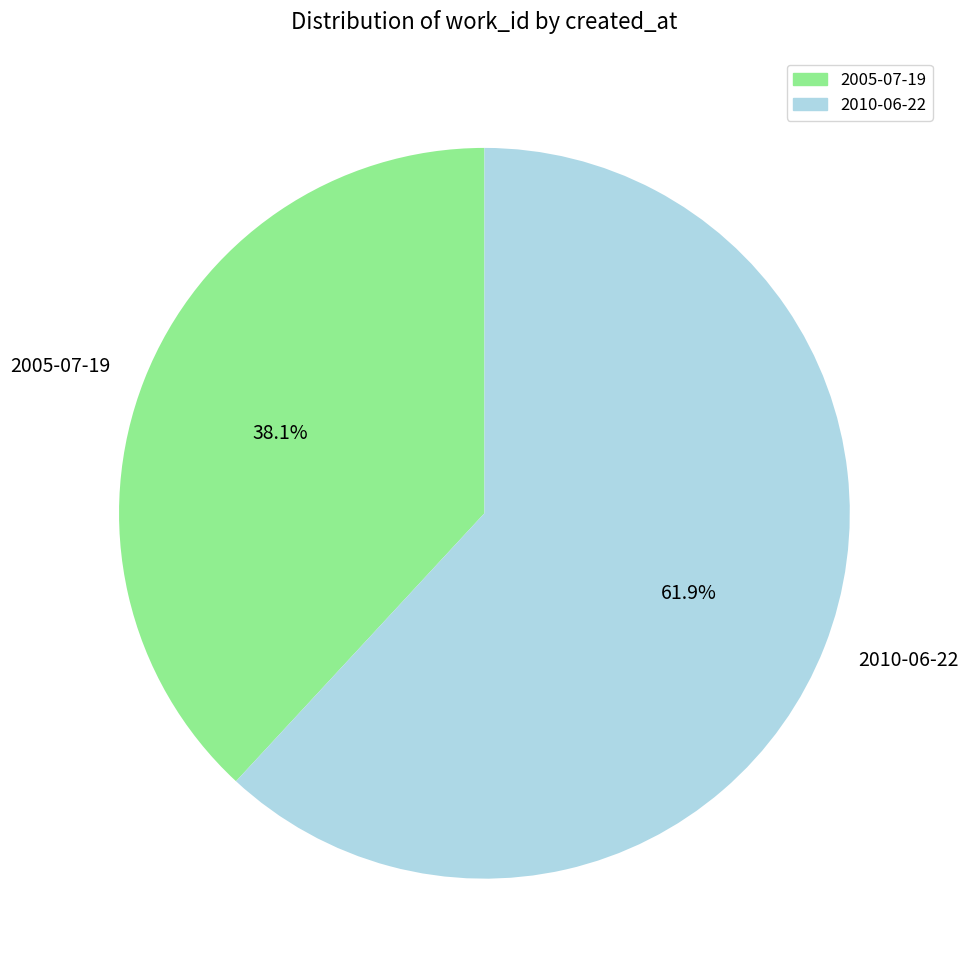

To the nearest percent, what is the combined percentage of 2010-06-22 and 2005-07-19?

100%